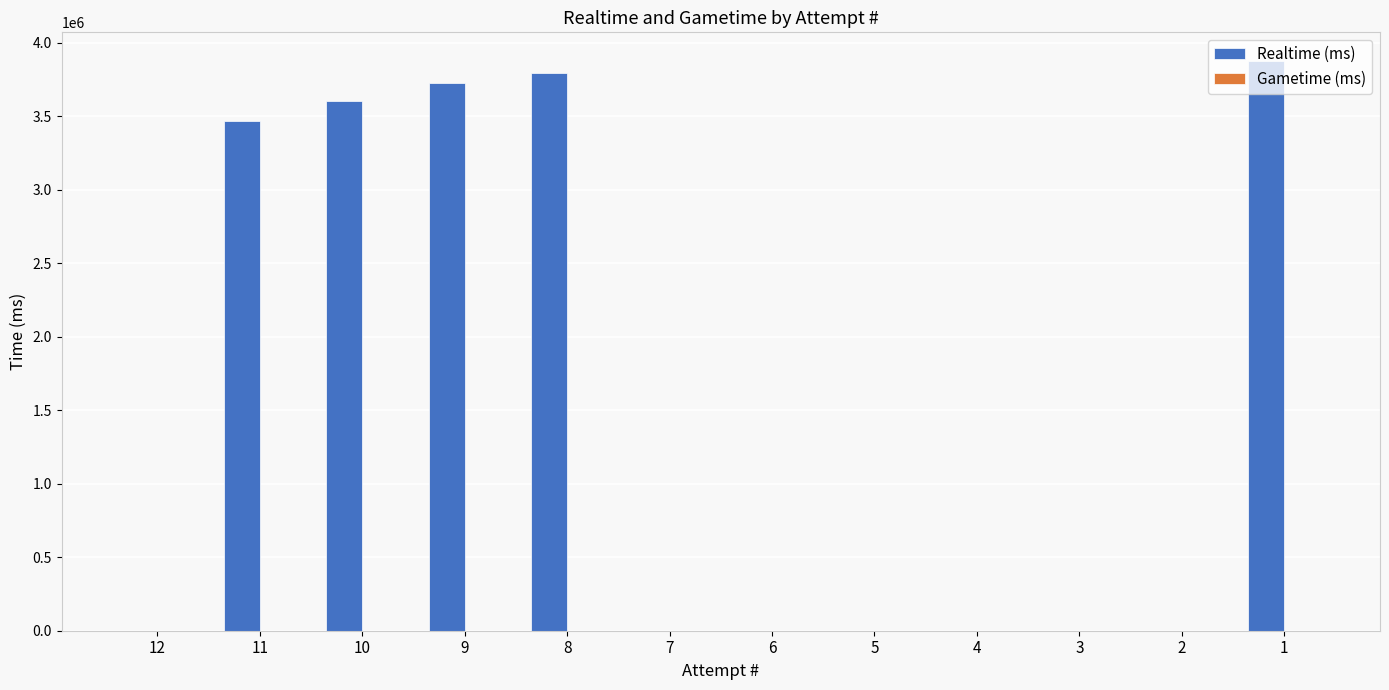

The value at 4 is 2205575. True or false?

False